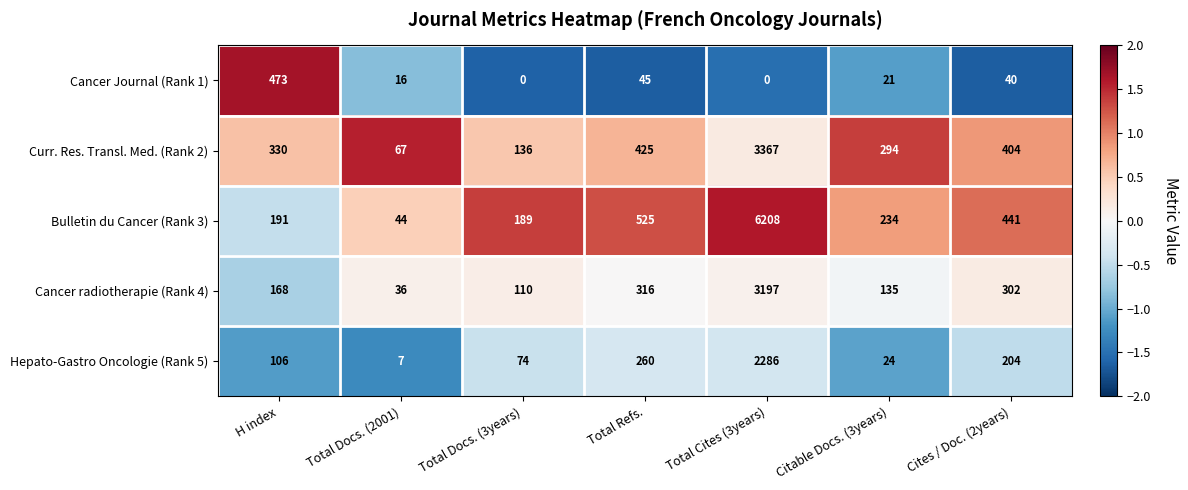

What is the spread (max minus min) of values at Citable Docs. (3years)?

273